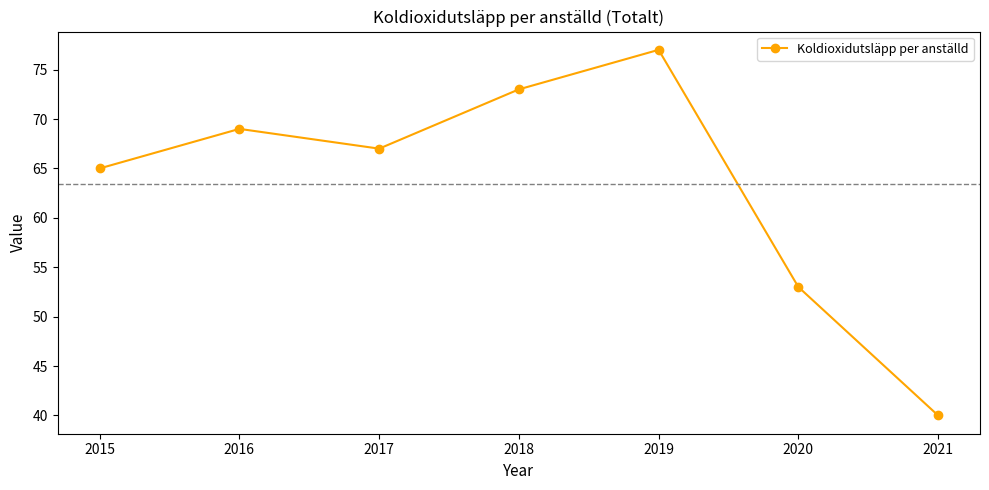

What is the ratio of the value at 2020 to the value at 2021?

1.3